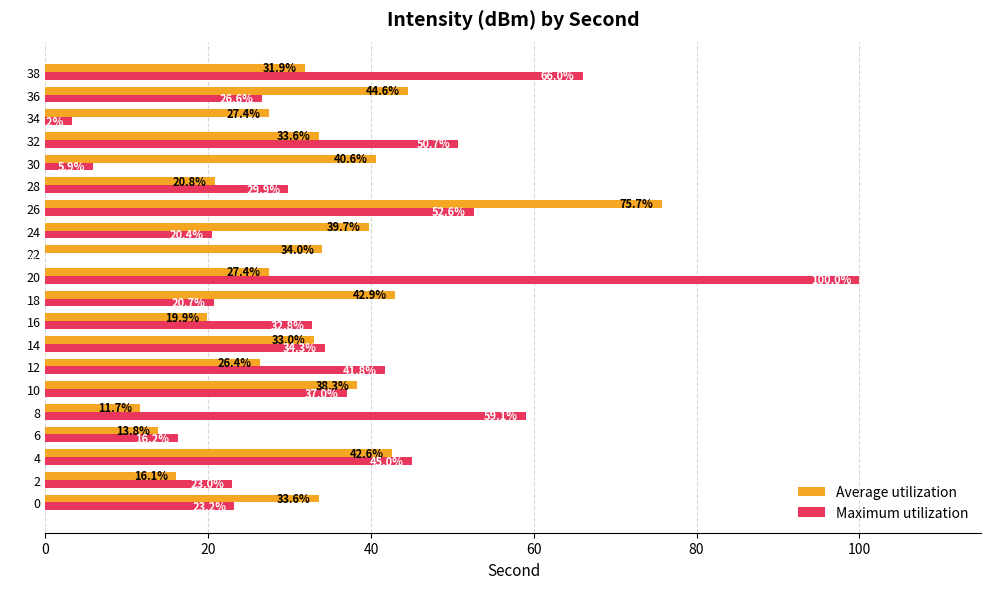

Where is Maximum utilization nearest to the value 50?

32